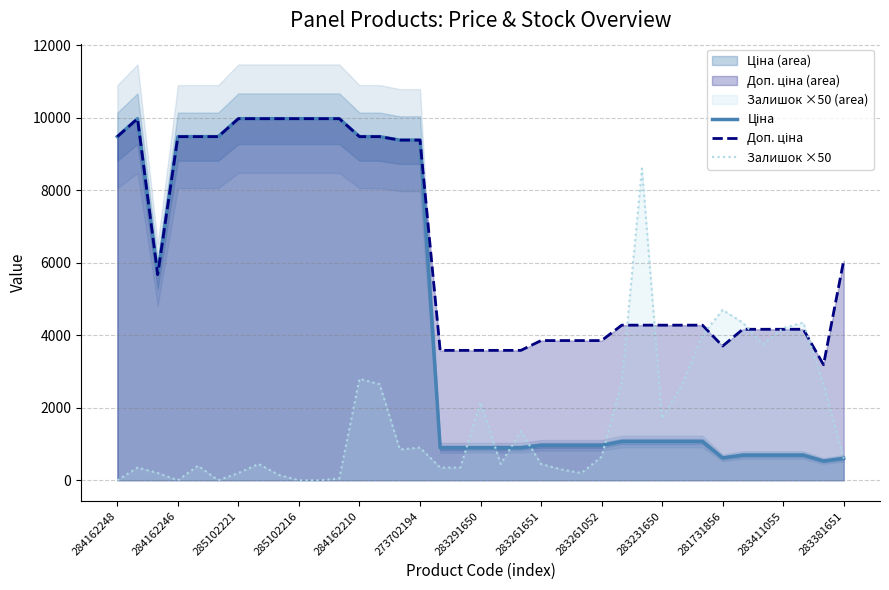

Between 23 and 24, which is larger?

23